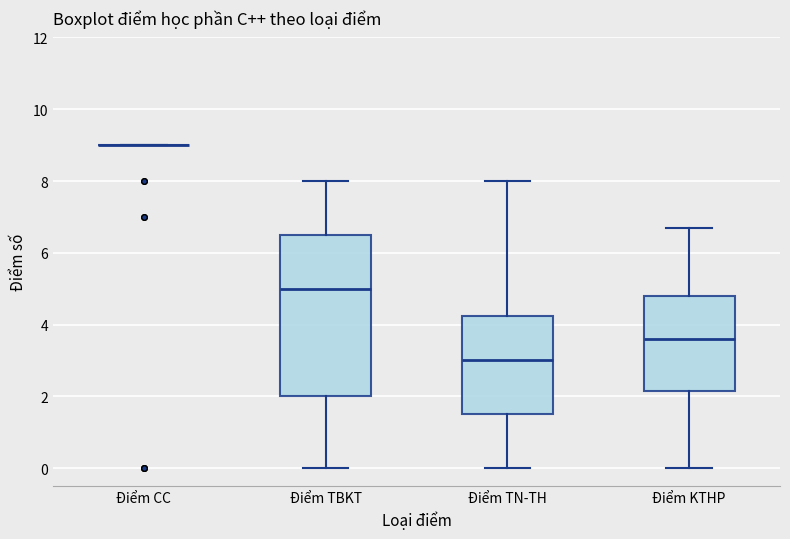

Reading left to right, read every box against the y-axis: the position of its median line, the range the box covers, and the ends of its whiskers. The values are not printed on the chart, so give them approximately, as read against the axis.

Điểm CC: box collapsed to a line at 9.0, whiskers 9.0 to 9.0
Điểm TBKT: median 5.0, box 2.0 to 6.6, whiskers 0.0 to 8.0
Điểm TN-TH: median 3.0, box 1.6 to 4.2, whiskers 0.0 to 8.0
Điểm KTHP: median 3.6, box 2.2 to 4.8, whiskers 0.0 to 6.8